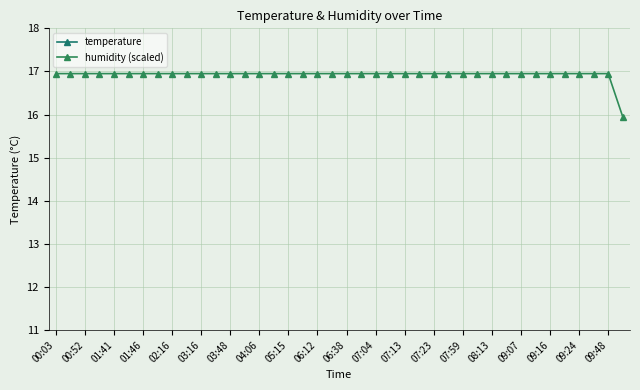

What are all the series names shown in the legend?

temperature, humidity (scaled)